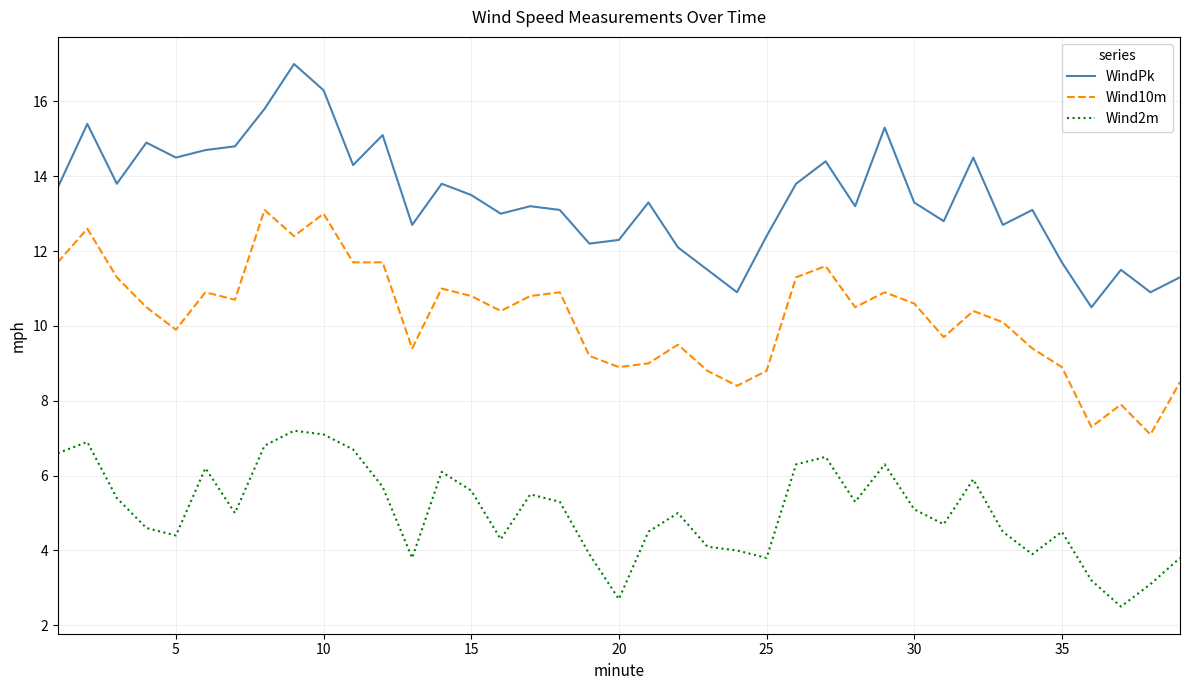

What is the maximum value for Wind2m?

7.2